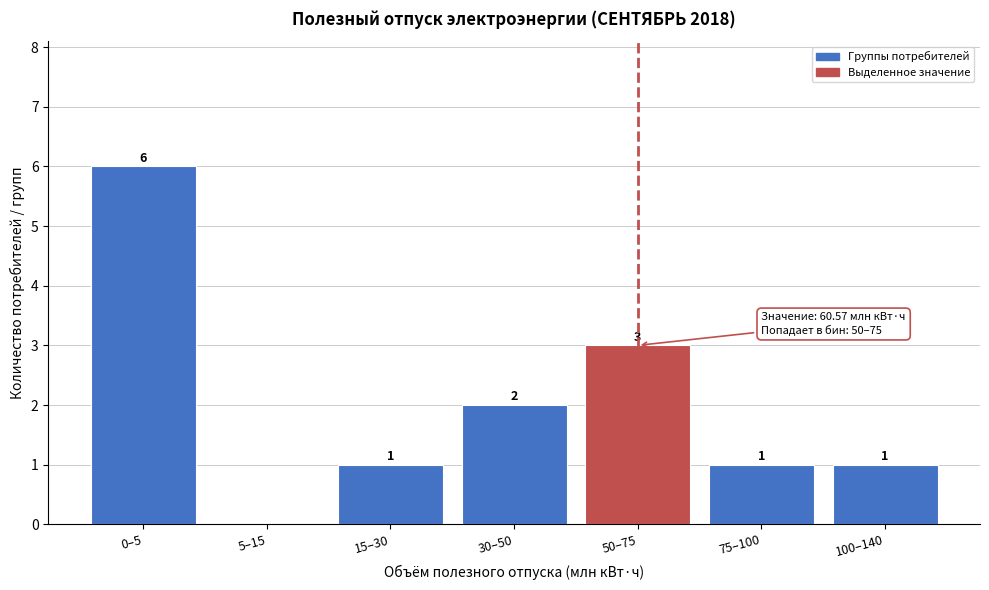

Reading right to left, extract all data points from this chart.

100–140=1	75–100=1	50–75=3	30–50=2	15–30=1	5–15=0	0–5=6